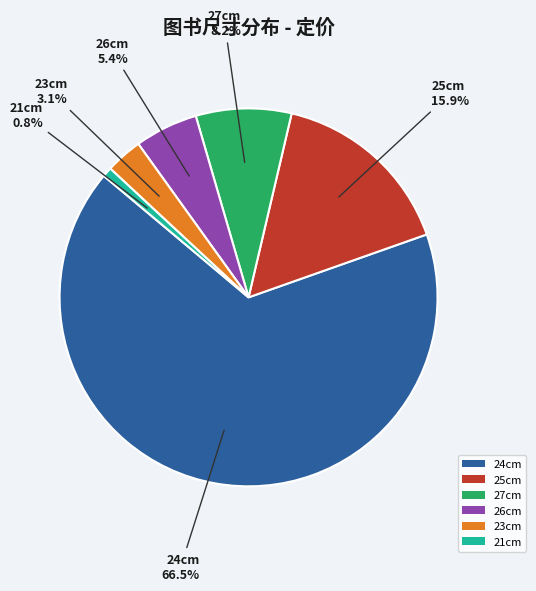

Rank the categories by value from lowest to highest.

21cm, 23cm, 26cm, 27cm, 25cm, 24cm